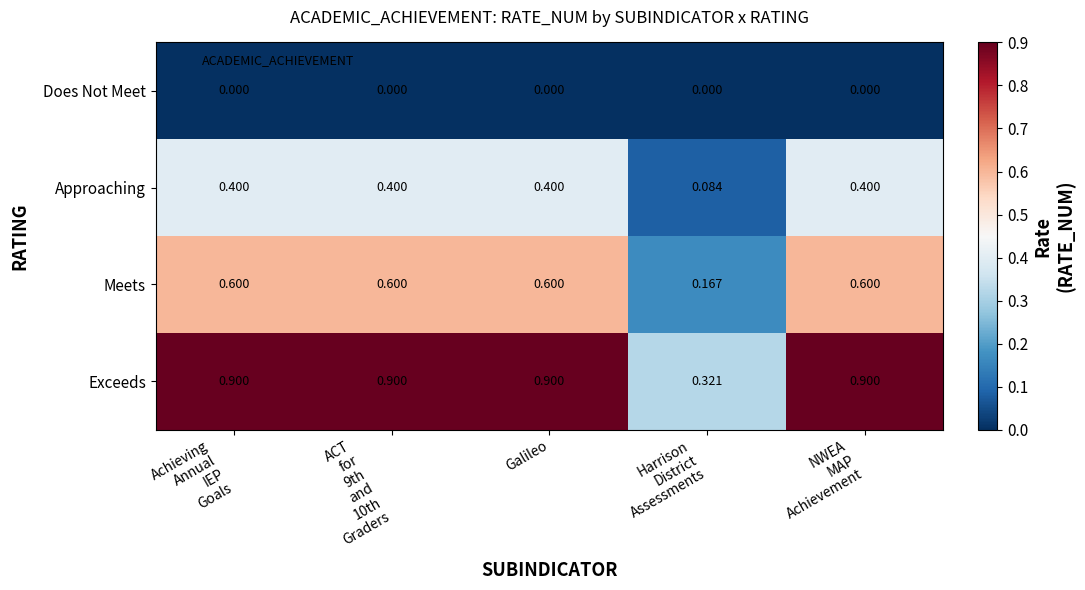

What is the spread (max minus min) of values at NWEA
MAP
Achievement?

0.9